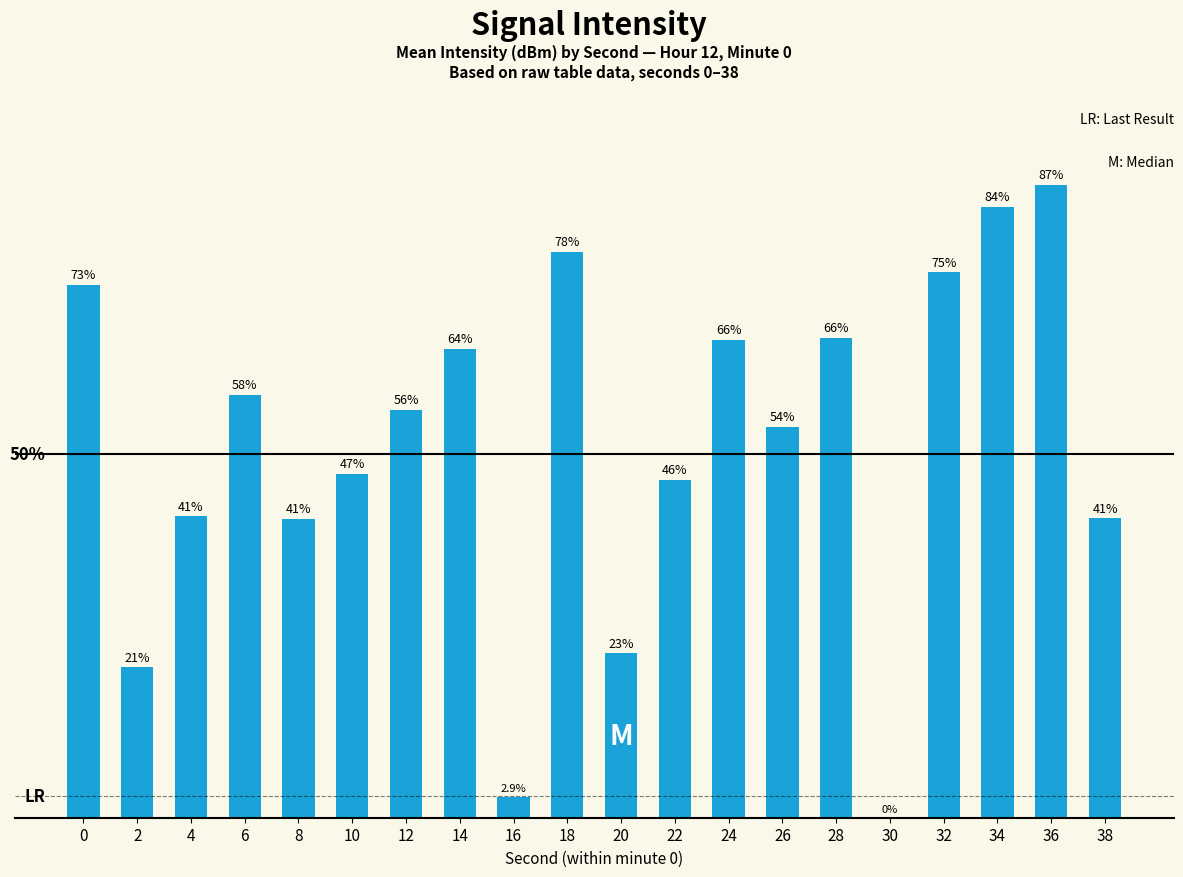

What is the greatest value displayed?

87.0